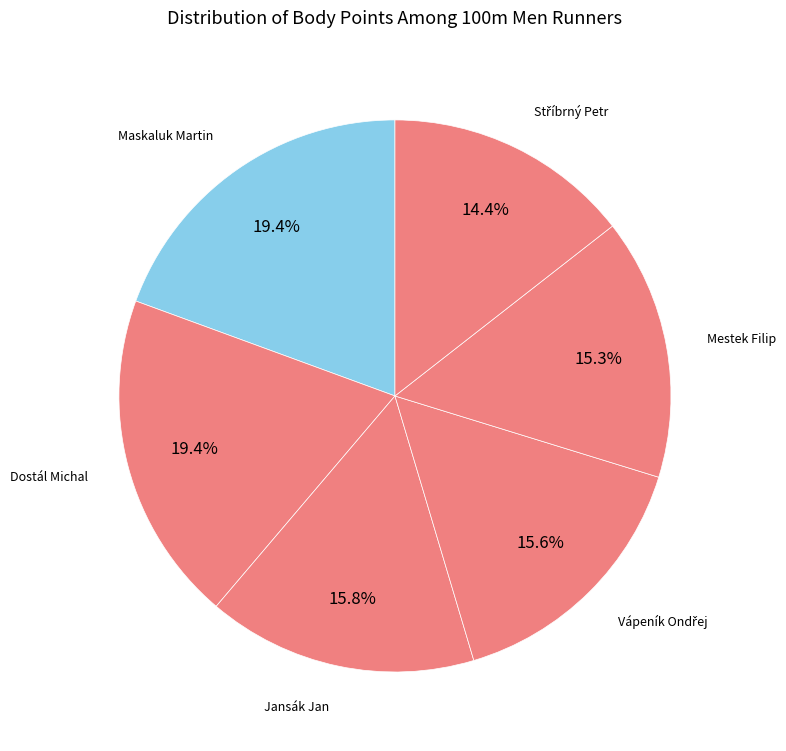

The Jansák Jan slice represents 16% of the pie. True or false?

True